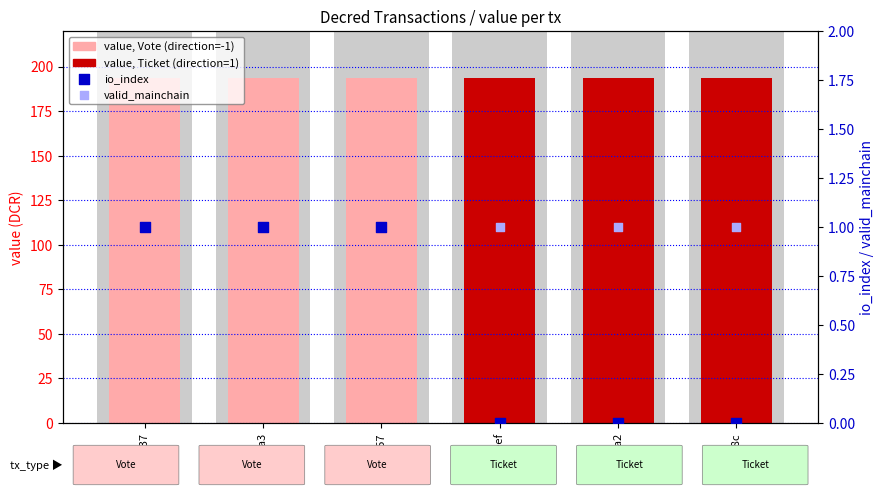

At how many categories does at least one series exceed 173?

6